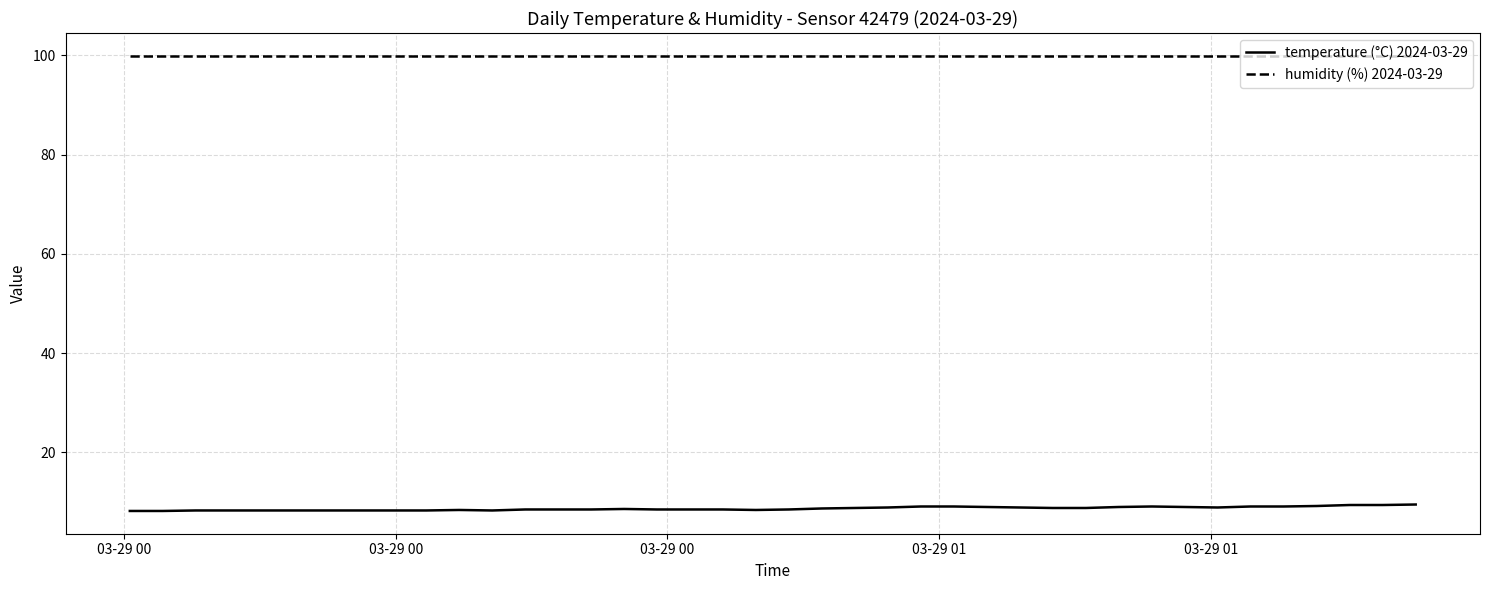

Which series has the largest total across all categories?

humidity (%) 2024-03-29